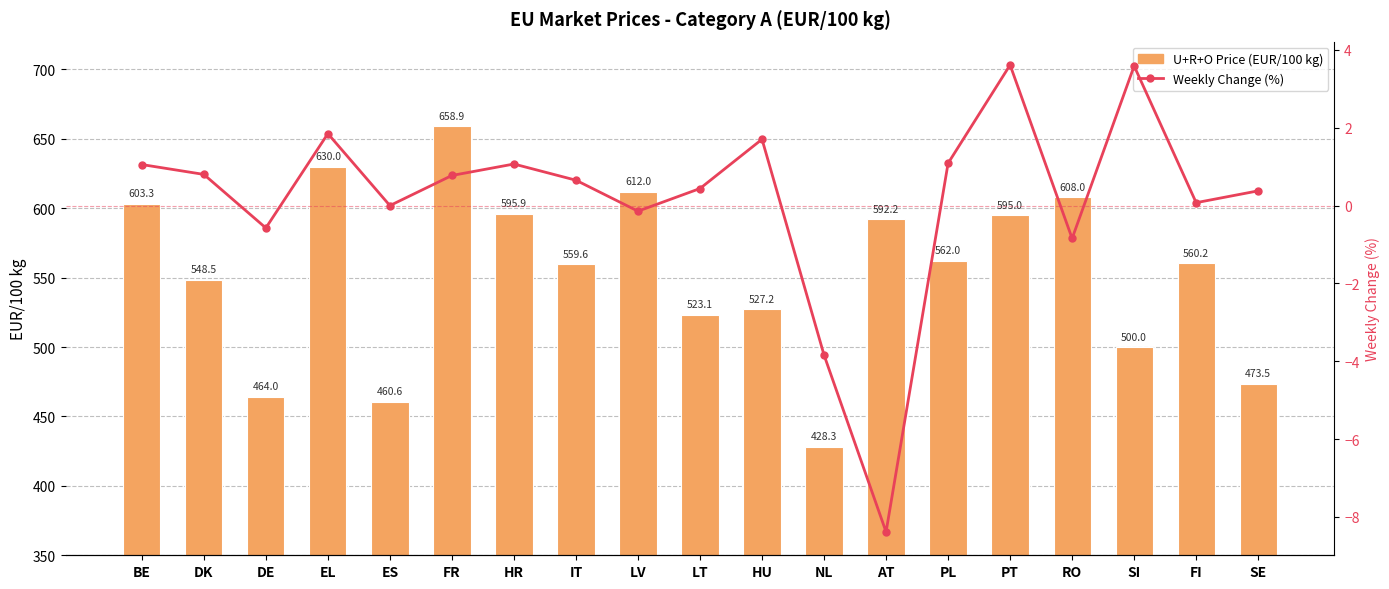

True or false: U+R+O (Cat A) has a value of 869.8 at RO.

False